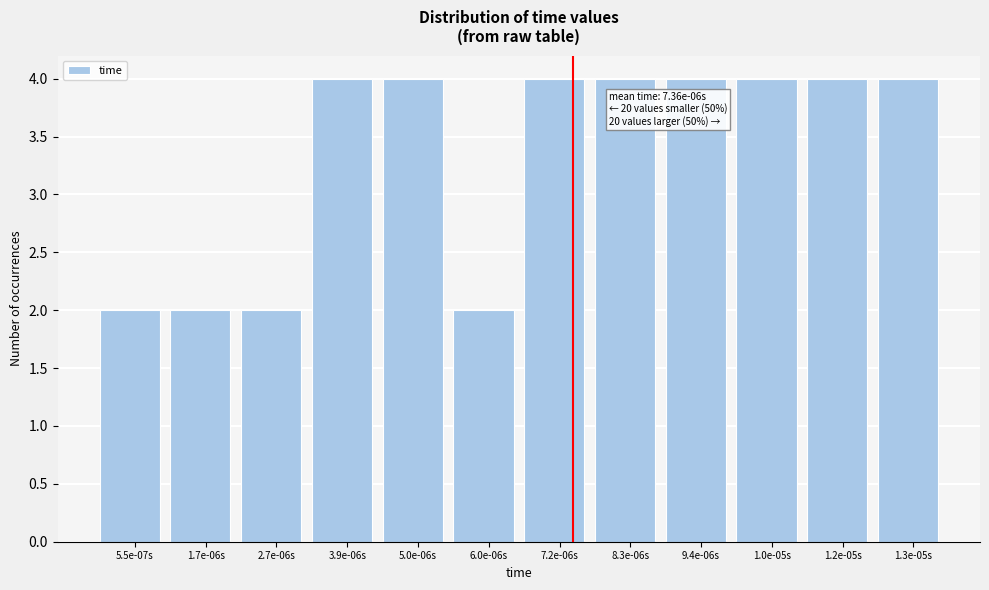

Reading left to right, transcribe all the data shown in this chart.

5.5e-07s=2	1.7e-06s=2	2.7e-06s=2	3.9e-06s=4	5.0e-06s=4	6.0e-06s=2	7.2e-06s=4	8.3e-06s=4	9.4e-06s=4	1.0e-05s=4	1.2e-05s=4	1.3e-05s=4